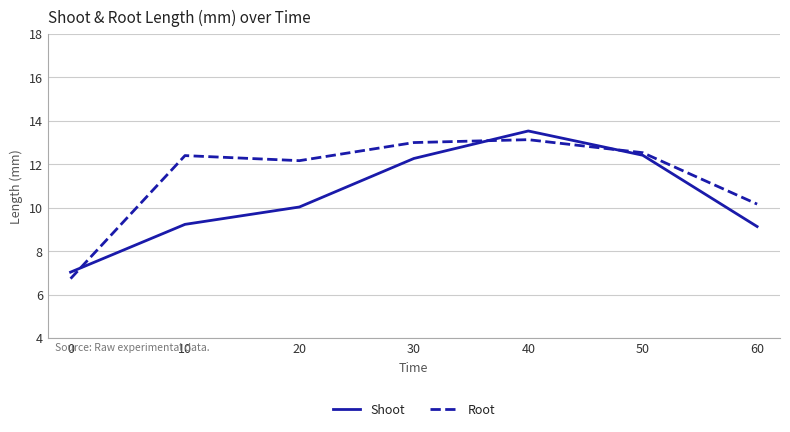

Which series has the largest total across all categories?

Root